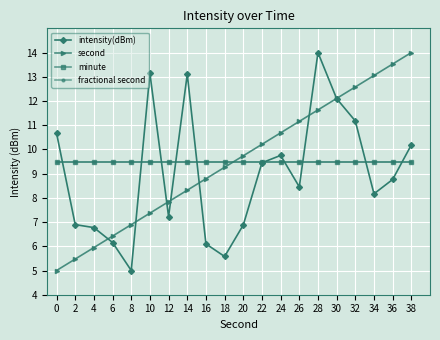

Does the chart have visible grid lines?

Yes